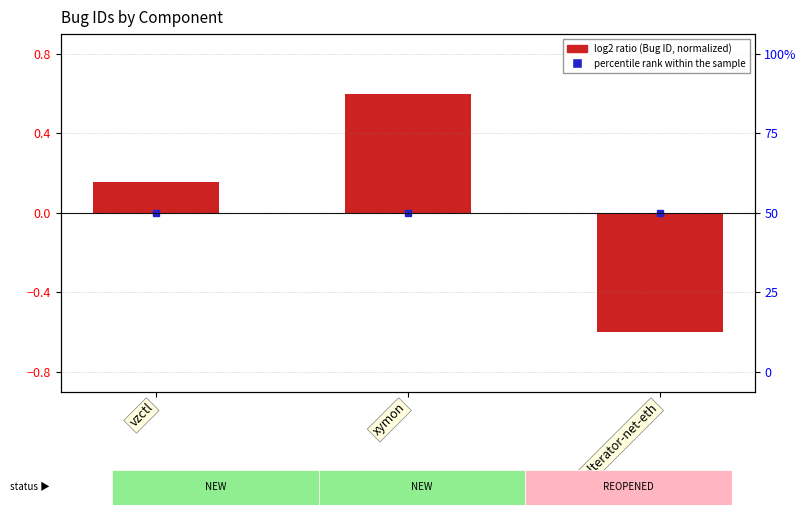

Which category has the lowest value across all series?

alterator-net-eth